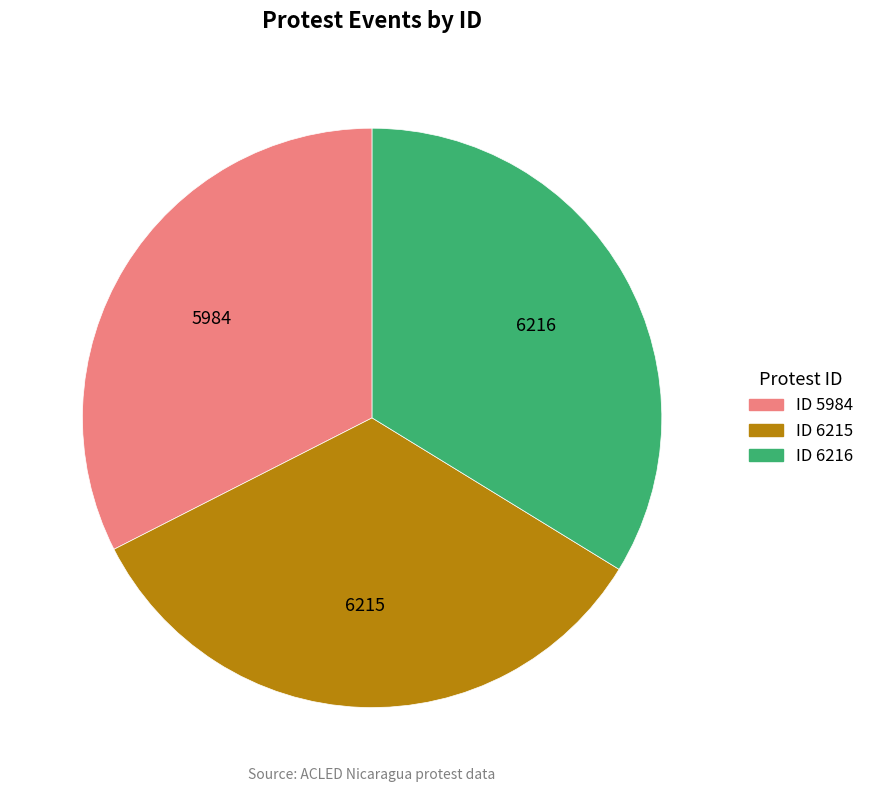

Is there a majority slice in this chart?

No